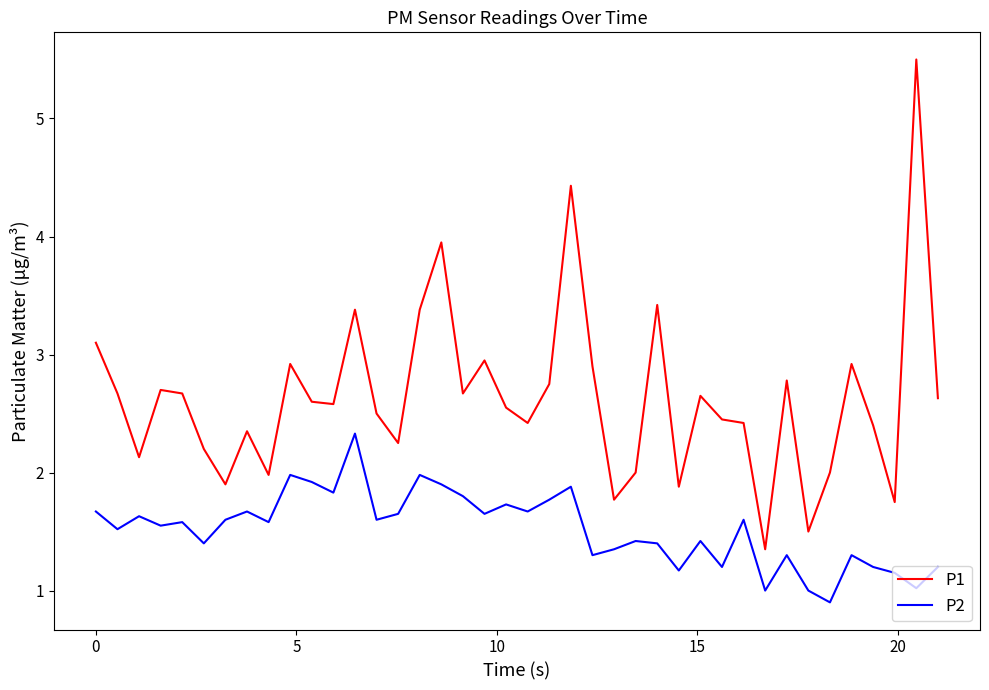

List the series in order of their overall mean, lowest first.

P2, P1